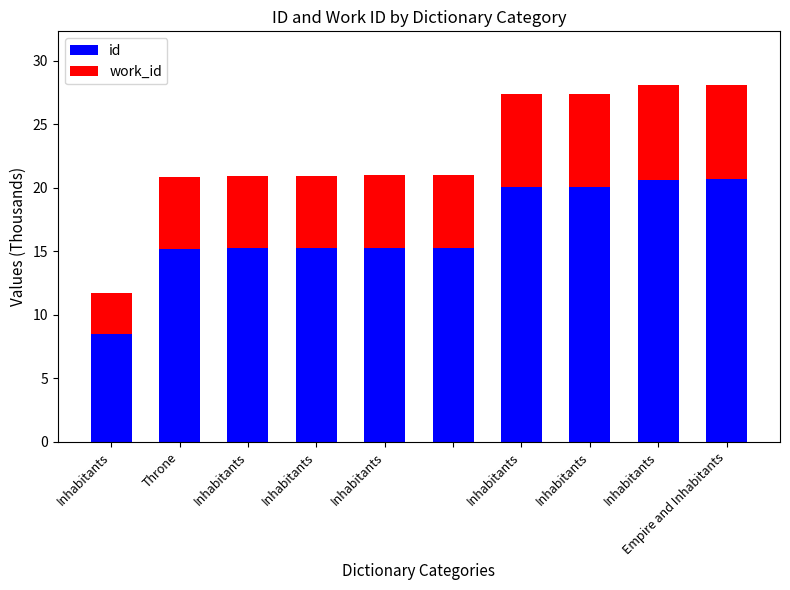

What is the lowest value of the id series?

8.5